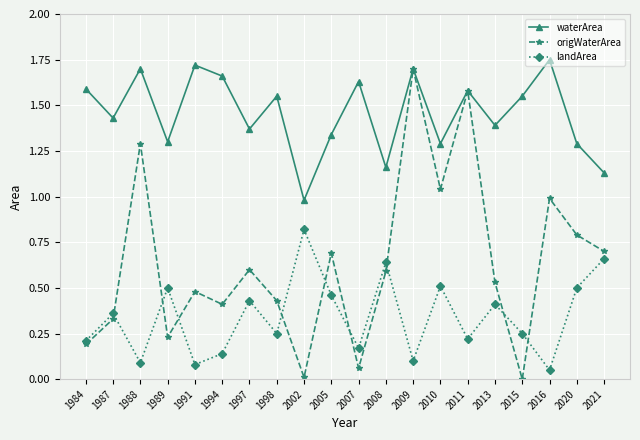

Which category has the lowest value in the landArea series?

2016